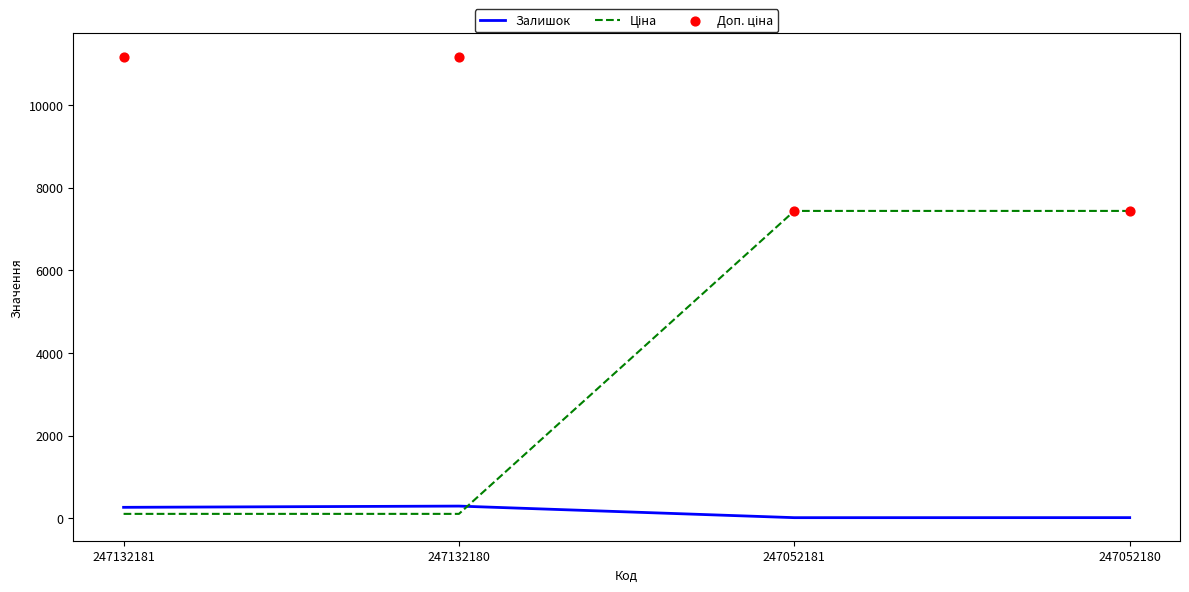

At how many categories does at least one series exceed 10323?

2